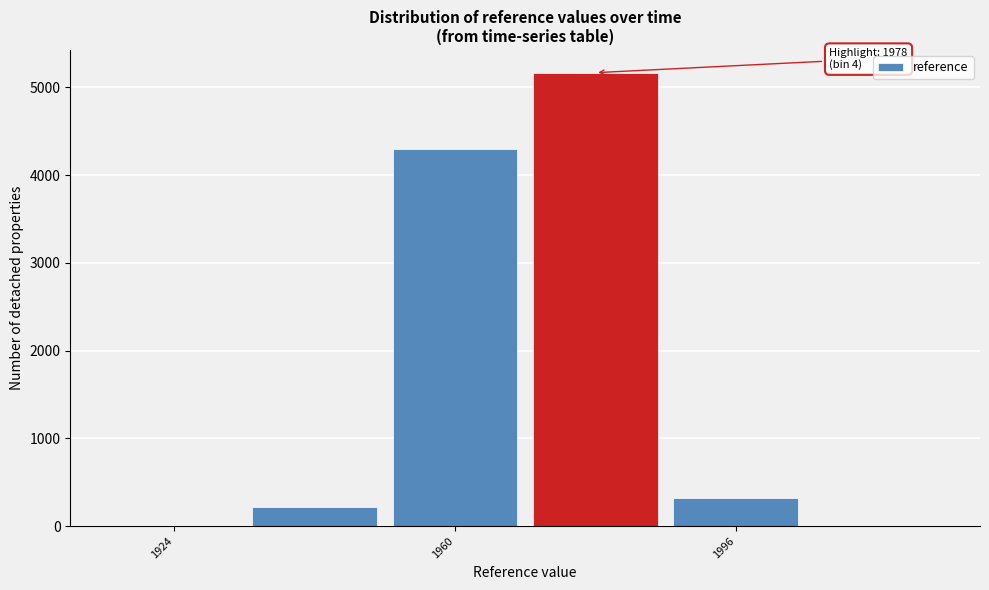

Read against the x-axis, roughly where is the centre of the tallest bar?

1980